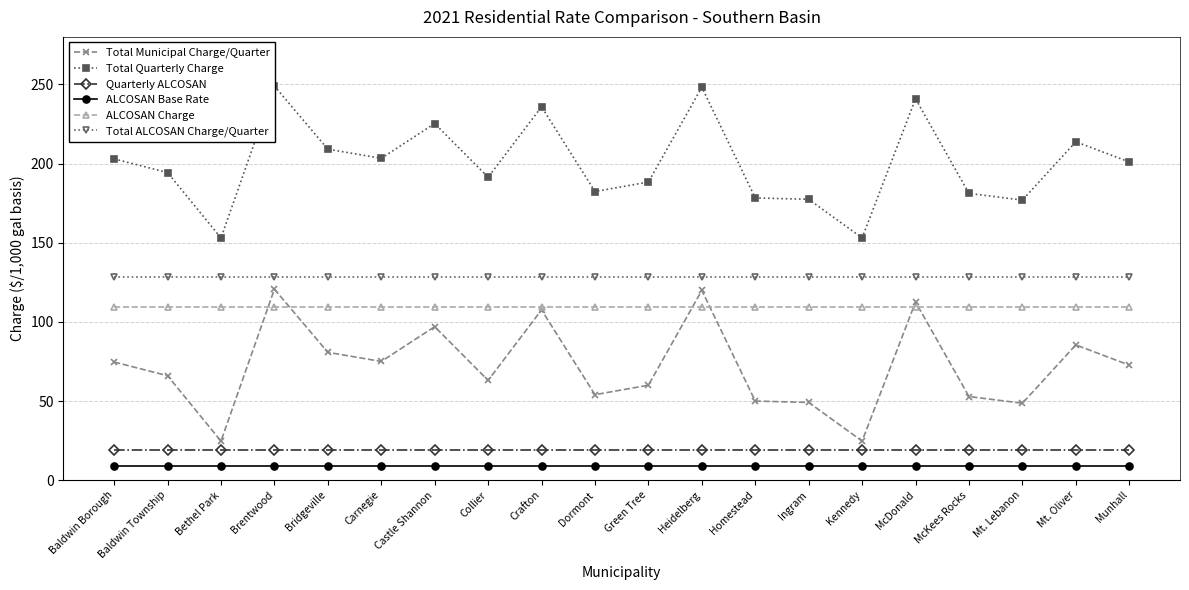

At which category is the sum across all series the highest?

Brentwood